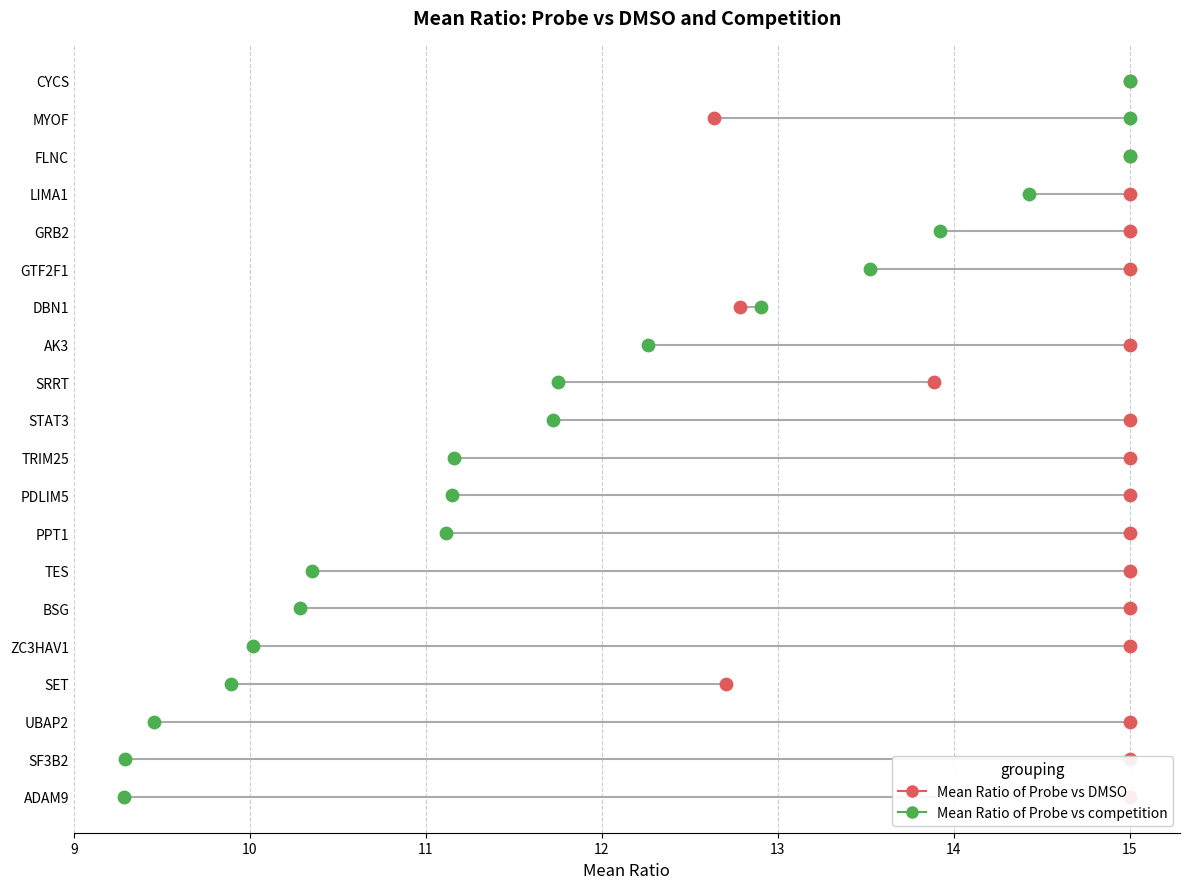

What are all the series names shown in the legend?

Mean Ratio of Probe vs DMSO, Mean Ratio of Probe vs competition